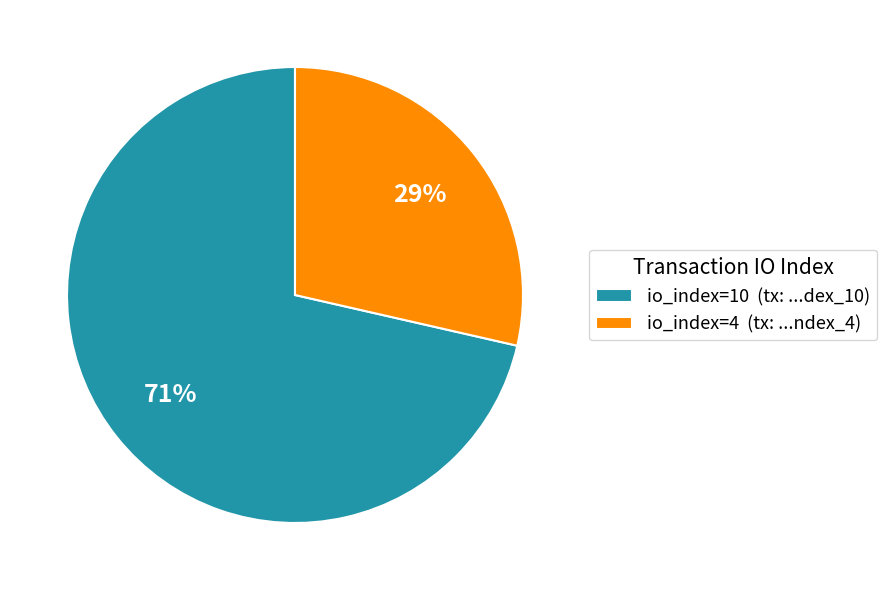

True or false: io_index=4 (tx: ...ndex_4) accounts for 29% of the total.

True